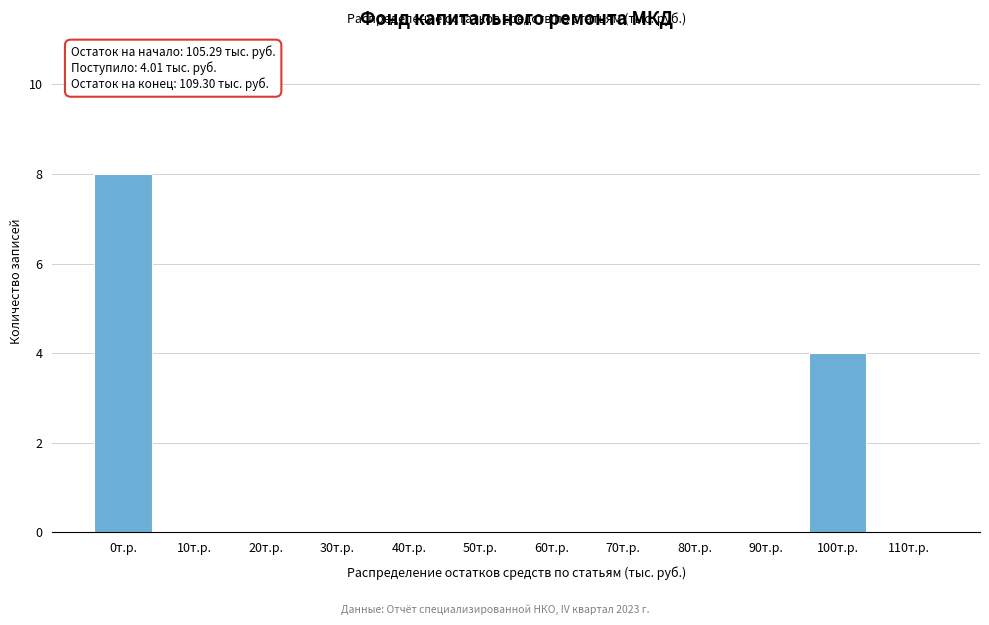

Reading left to right, what are all the values shown in this chart?

0т.р.=8	10т.р.=0	20т.р.=0	30т.р.=0	40т.р.=0	50т.р.=0	60т.р.=0	70т.р.=0	80т.р.=0	90т.р.=0	100т.р.=4	110т.р.=0